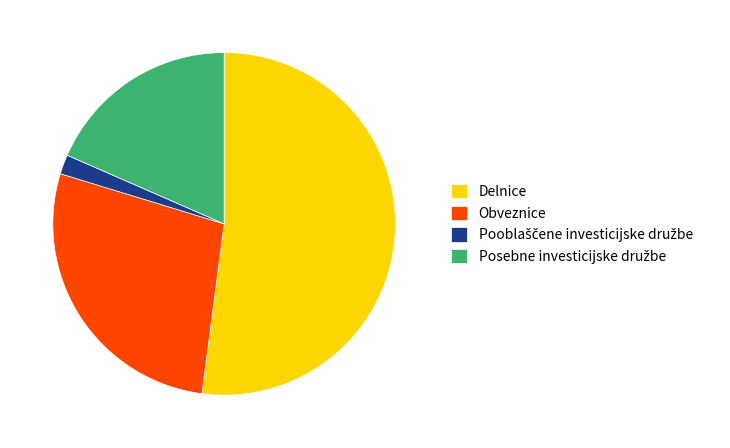

Count the number of slices in the pie.

4